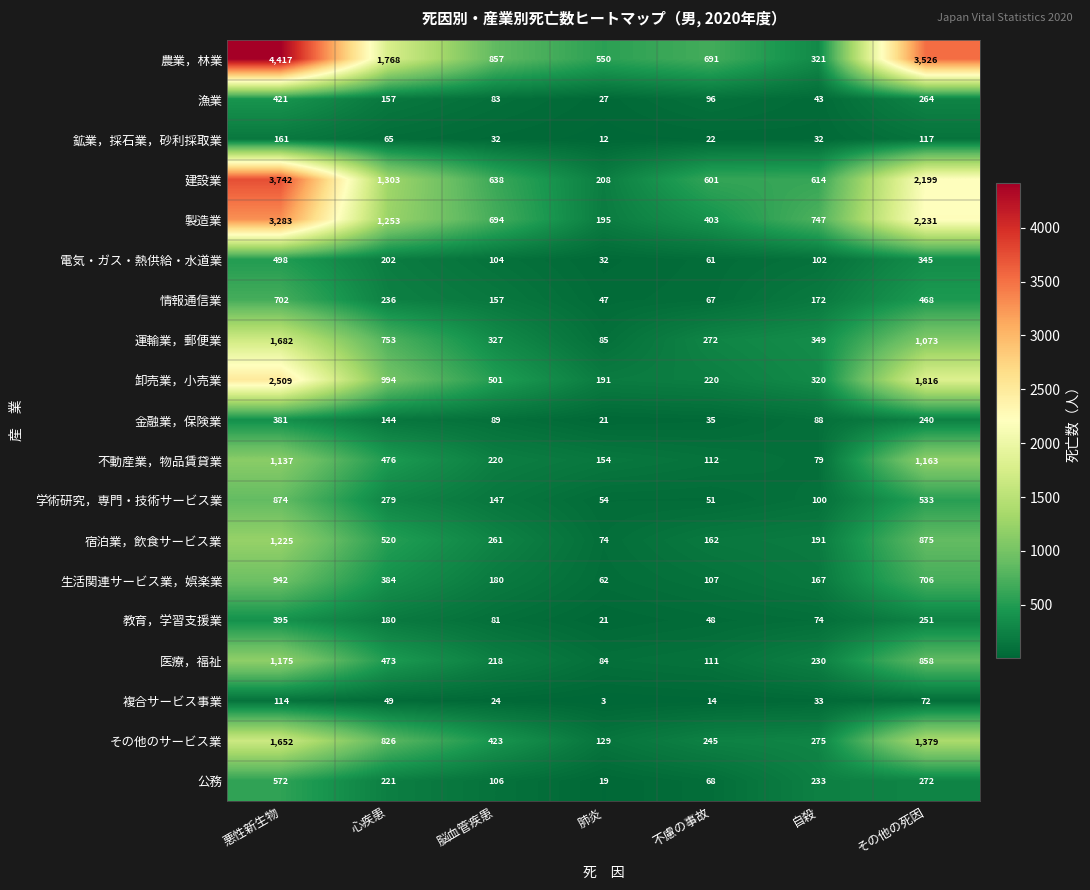

What is the sum of the 医療，福祉 values at 悪性新生物 and その他の死因?

2033